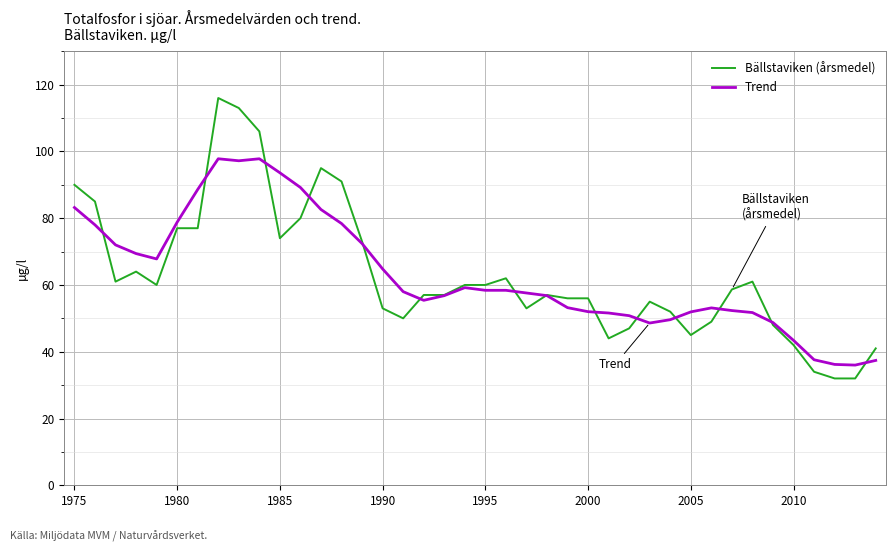

What is the maximum value for Bällstaviken (årsmedel)?

116.0